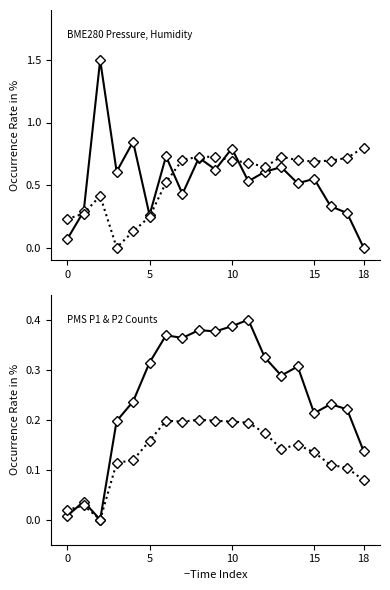

How many lines are shown in the chart?

4